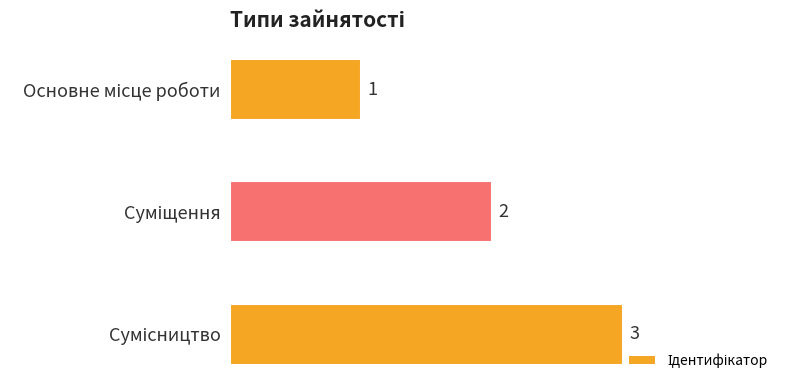

What is the sum of all values?

6